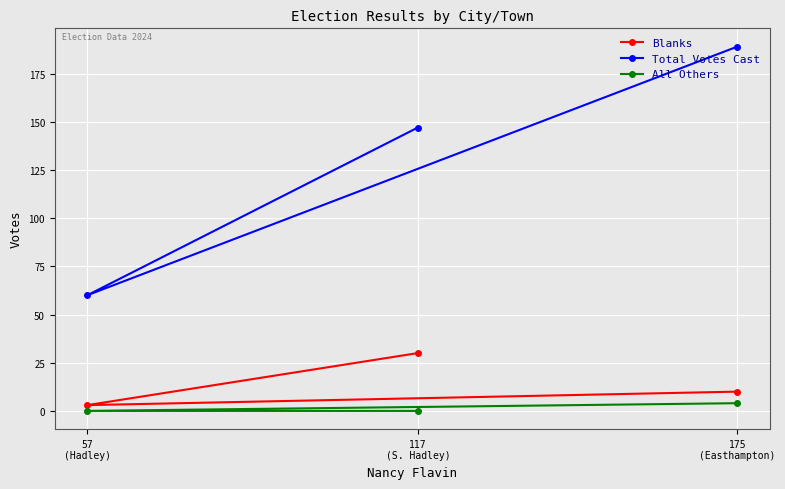

Reading left to right, transcribe all the data shown in this chart.

Blanks: 57
(Hadley)=3	117
(S. Hadley)=30	175
(Easthampton)=10
Total Votes Cast: 57
(Hadley)=60	117
(S. Hadley)=147	175
(Easthampton)=189
All Others: 57
(Hadley)=0	117
(S. Hadley)=0	175
(Easthampton)=4